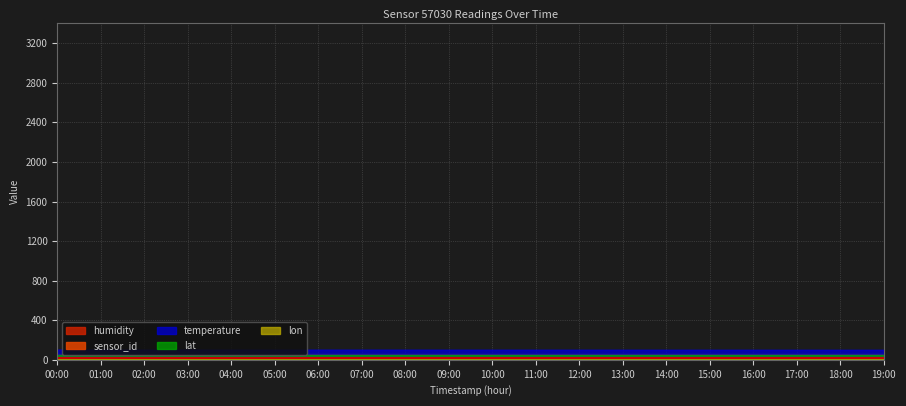

The value of sensor_id at 14:00 is 39163.2. True or false?

False